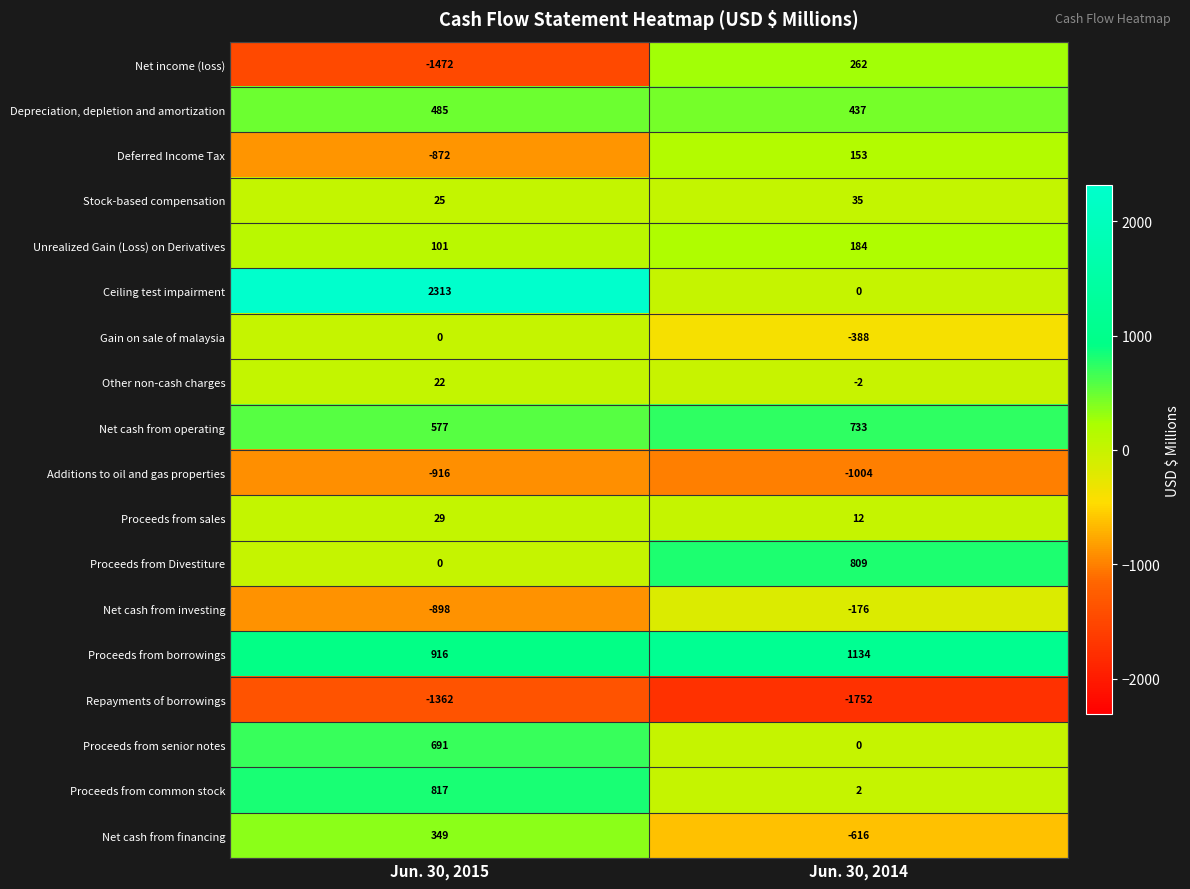

Where is Unrealized Gain (Loss) on Derivatives nearest to the value 142?

Jun. 30, 2015